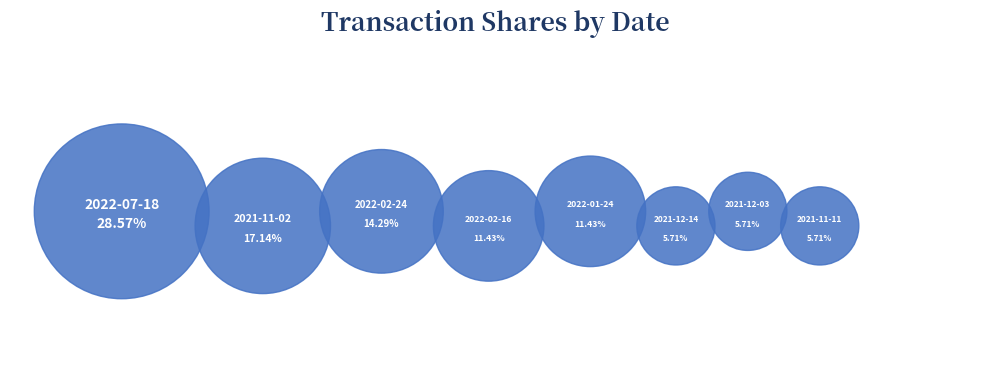

Which category has the smallest portion of the pie?

2021-12-14